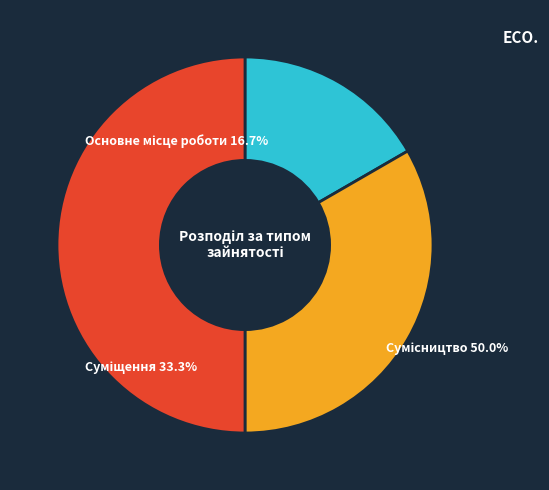

Between Основне місце роботи and Сумісництво, which is larger?

Сумісництво